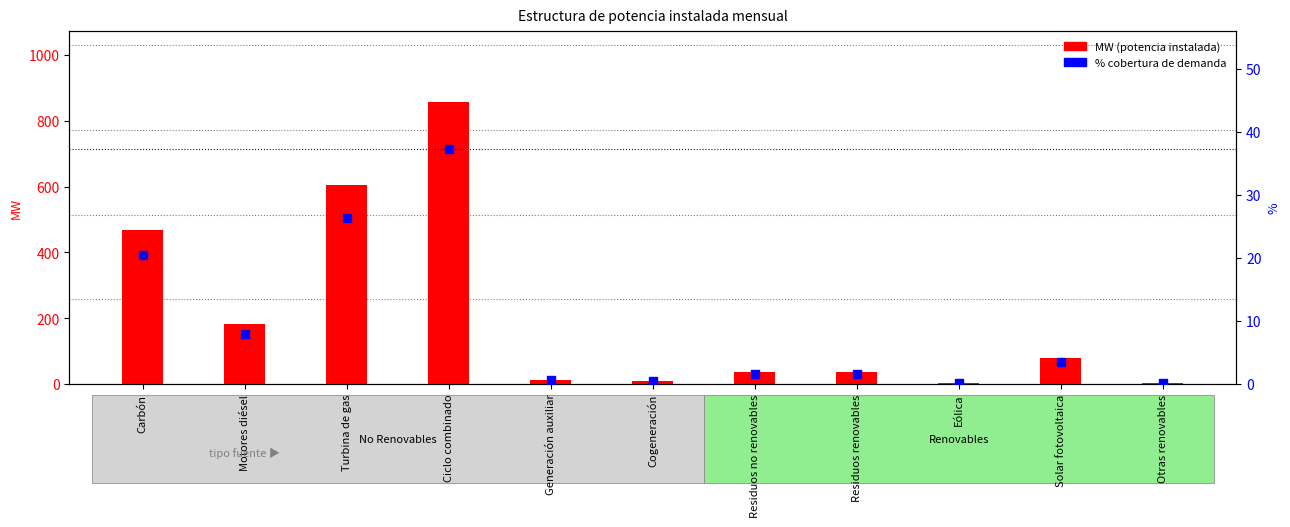

At how many categories does at least one series exceed 653?

1